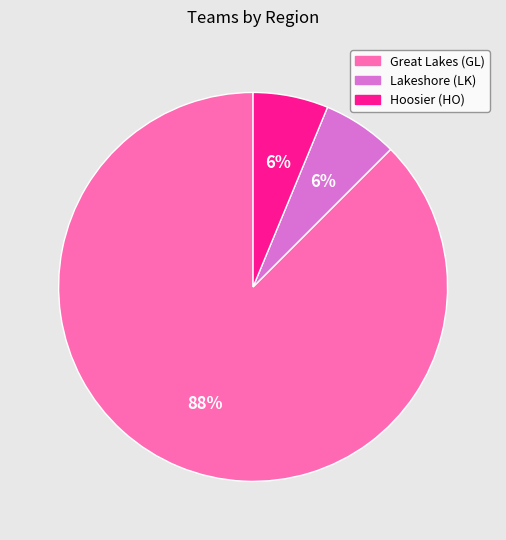

To the nearest percent, what is the average slice percentage?

33%